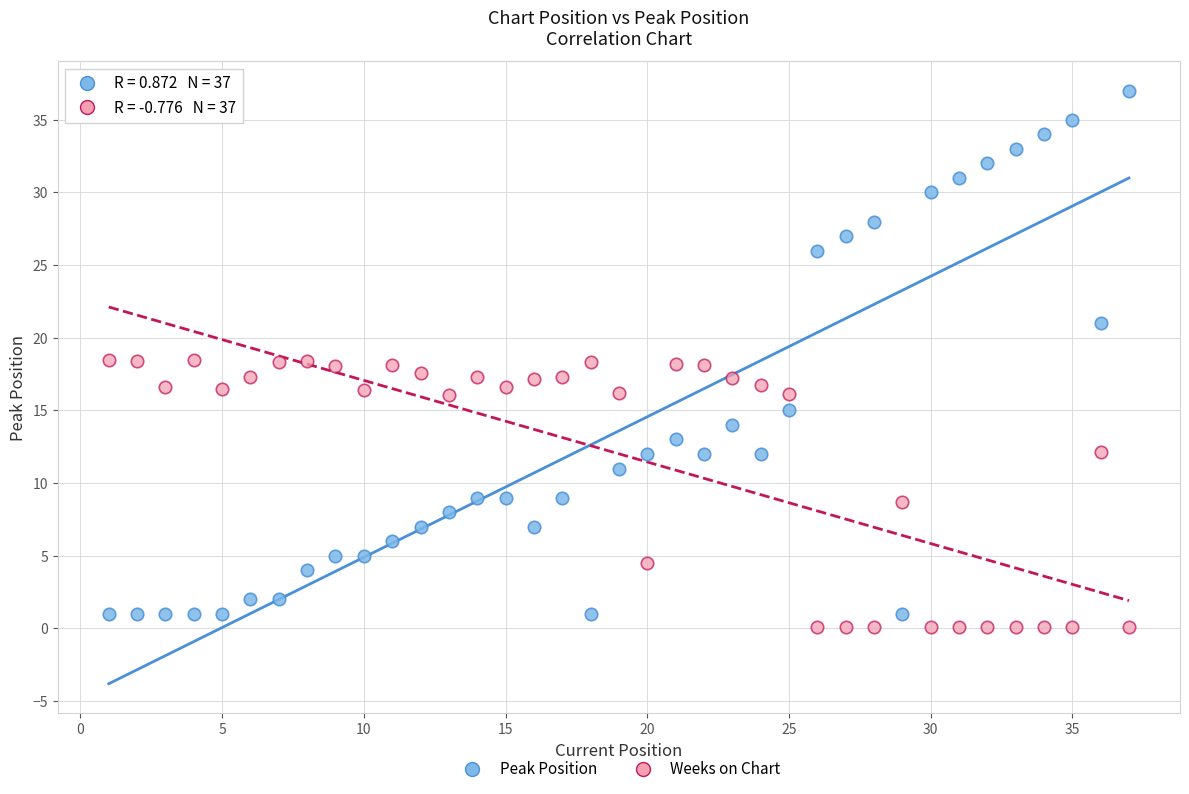

Across all data points, what is the range of X values (max minus min)?

36.0